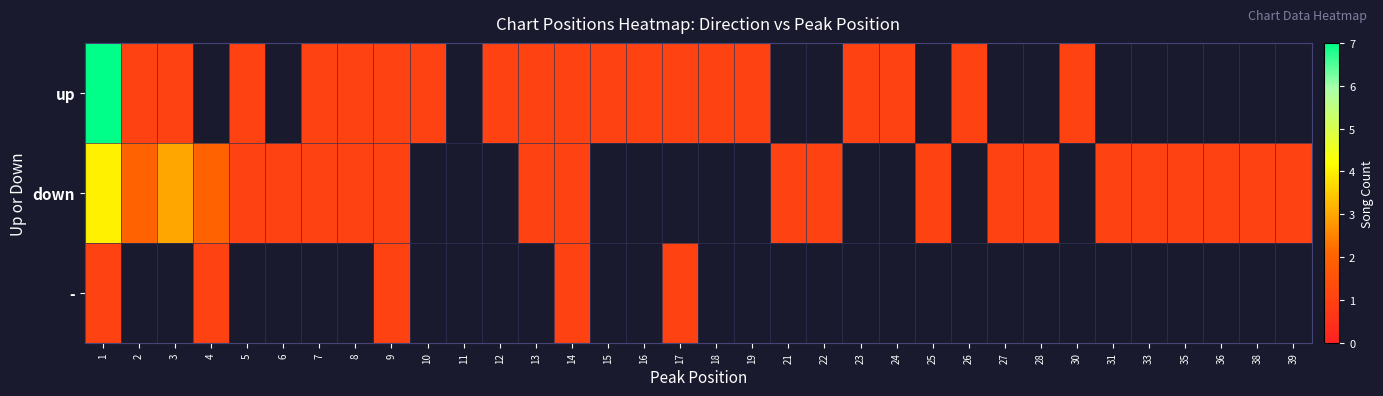

Which series has the widest spread of values?

up